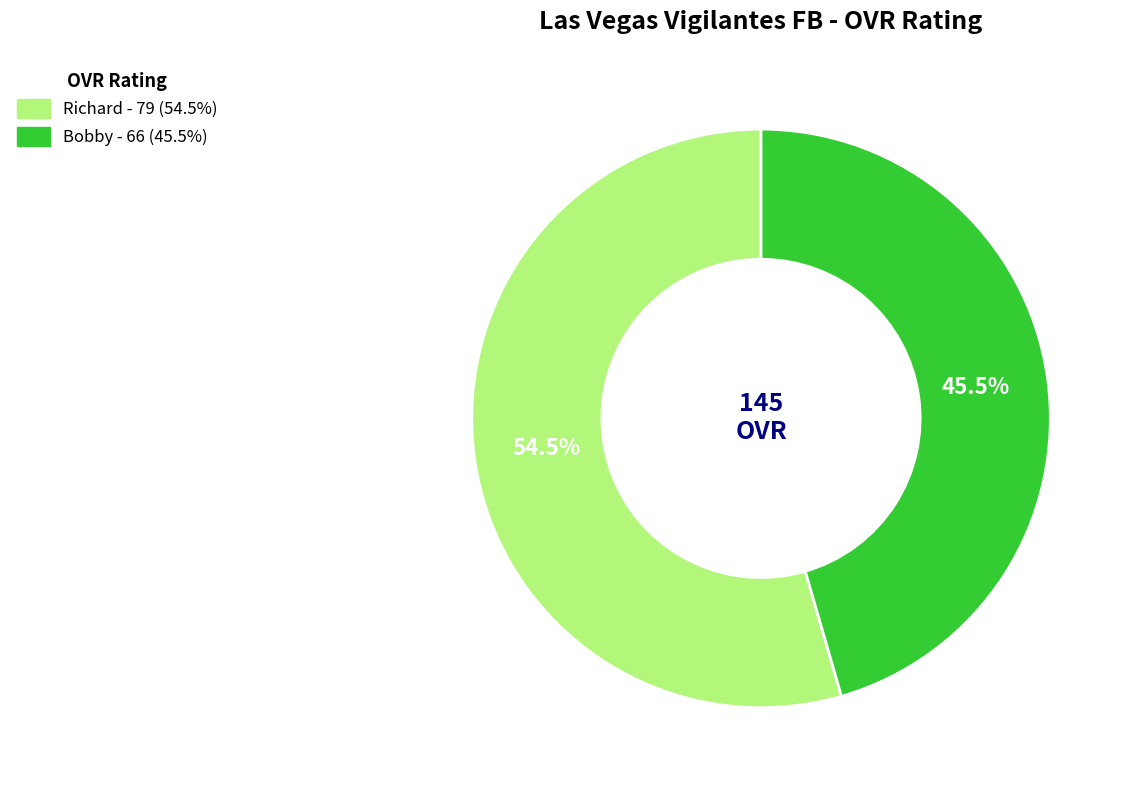

To the nearest percent, what is the difference between the largest and smallest slice percentages?

9%